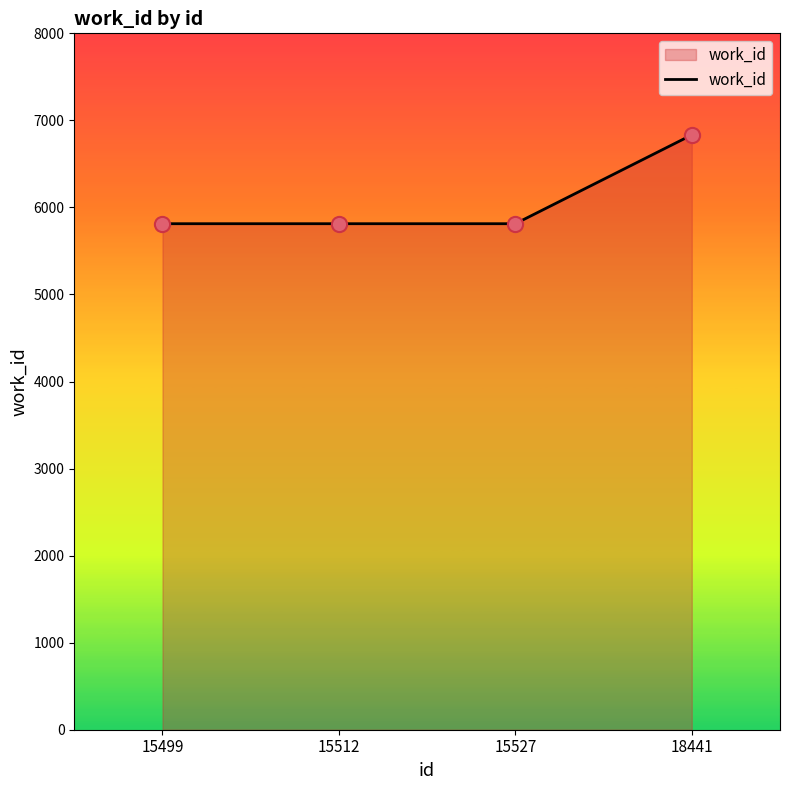

Between 18441 and 15527, which is larger?

18441